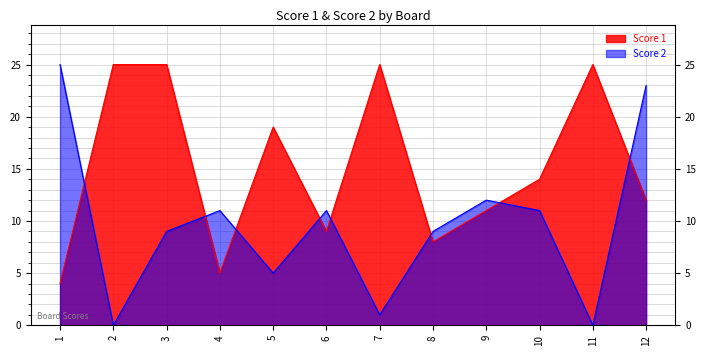

What is the greatest value displayed?

25